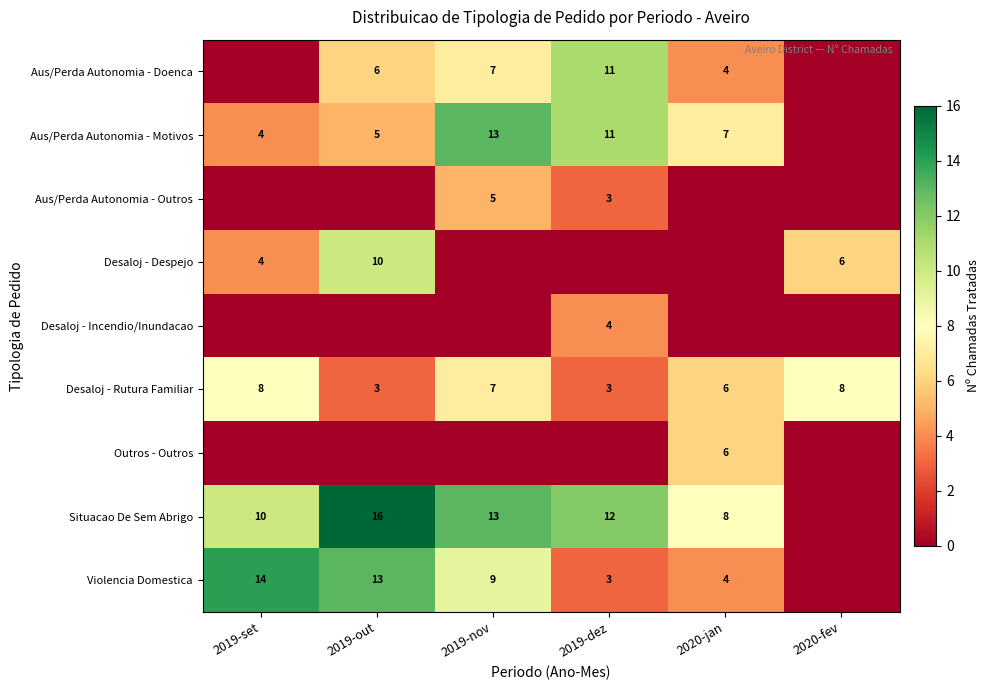

Is it true that Desaloj - Rutura Familiar equals 2 at 2019-dez?

False